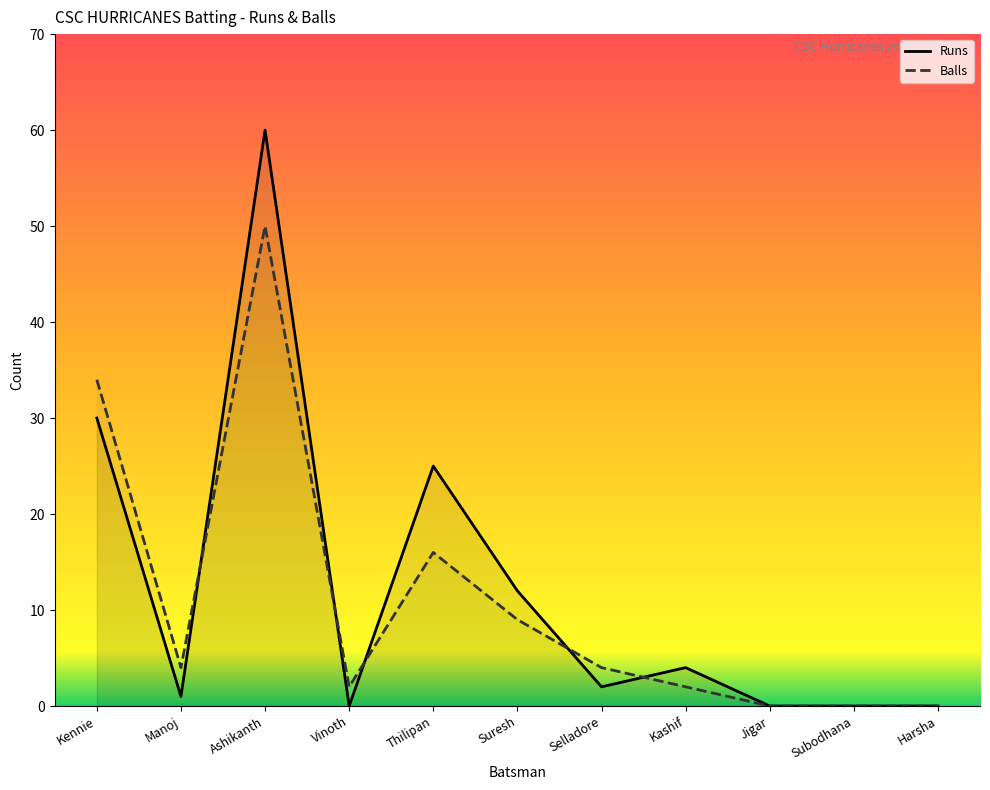

Between Ashikanth and Kennie, which is larger?

Ashikanth